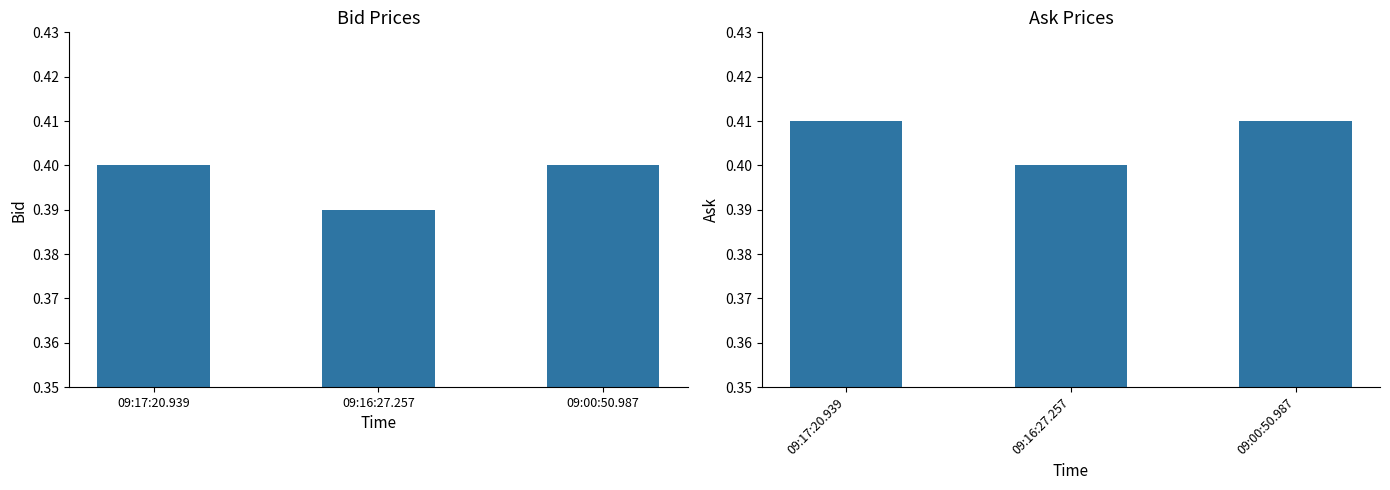

Are the bars horizontal?

No